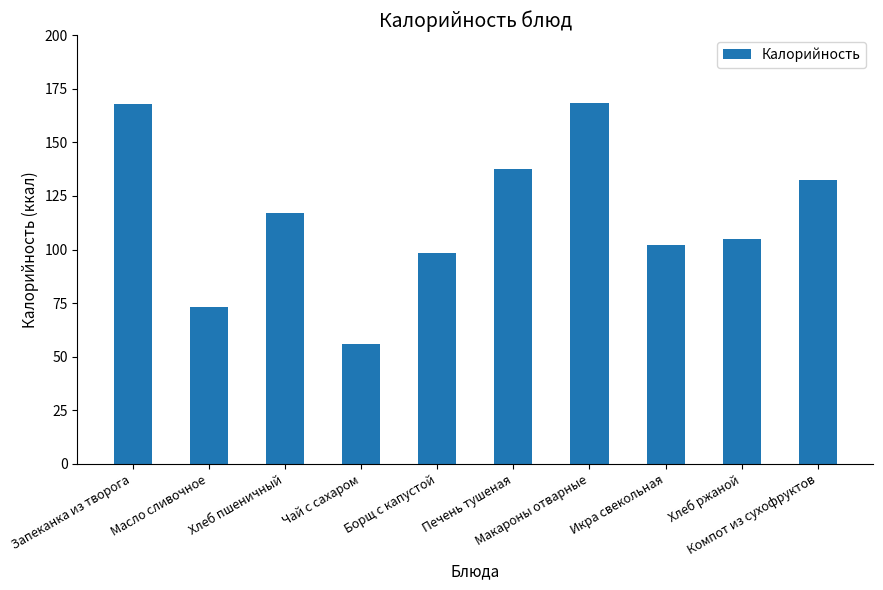

How many data points does each series have?

10